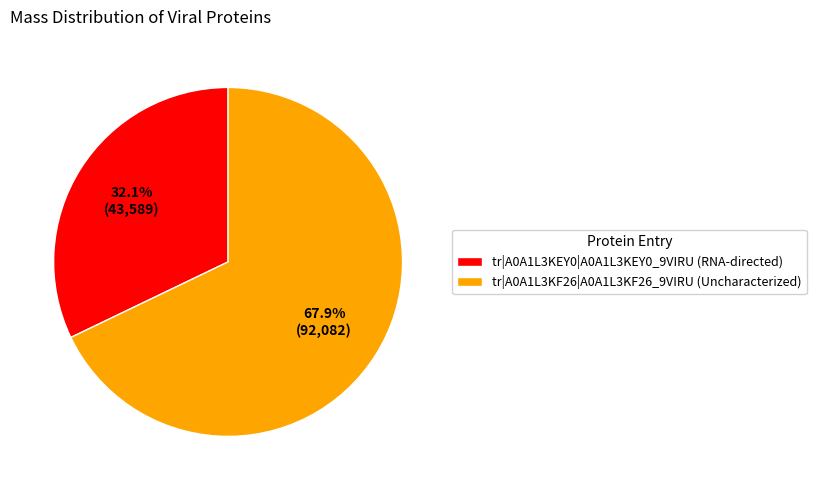

Is tr|A0A1L3KEY0|A0A1L3KEY0_9VIRU the majority of the pie?

No